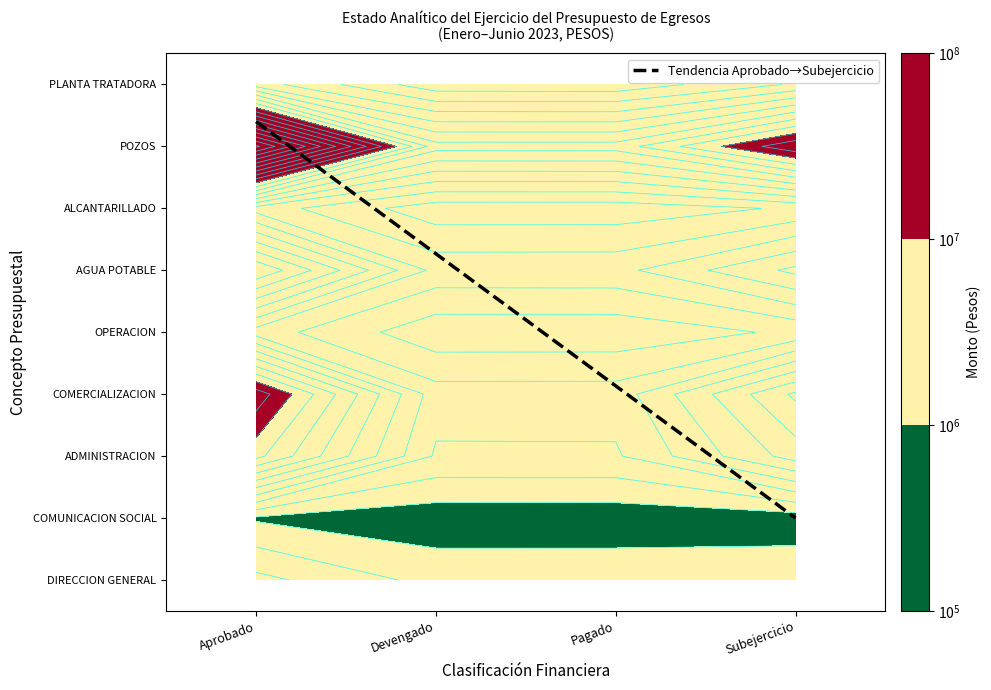

Reading right to left, list all the values displayed in this chart.

DIRECCION GENERAL: 1647159.8	1654720.0	1653056.4	3300216.1
COMUNICACION SOCIAL: 477374.3	385204.2	384485.8	861860.1
ADMINISTRACION: 6455653.2	2867146.6	2861732.8	9317386.0
COMERCIALIZACION: 8198577.4	3440136.4	3432063.1	11630640.5
OPERACION: 2194801.8	1324851.5	1321173.7	3515975.4
AGUA POTABLE: 6260534.7	3672257.0	3660795.9	9921330.6
ALCANTARILLADO: 2138901.9	1400081.5	1397832.6	3536734.5
POZOS: 11820761.3	7420274.1	7412309.2	19233070.5
PLANTA TRATADORA: 3133923.1	1308112.0	1344179.5	4478102.6